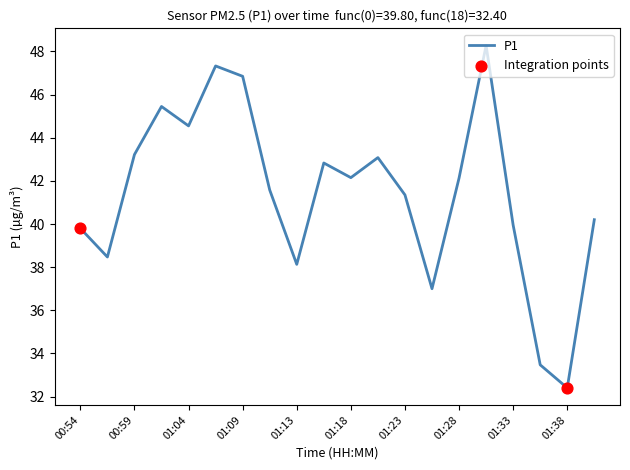

What is the smallest value displayed?

32.4